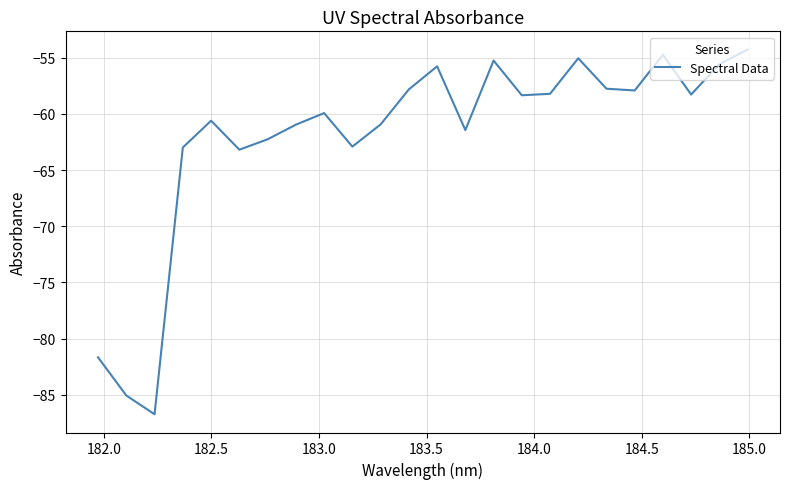

Does the chart display data point markers on the line(s)?

No